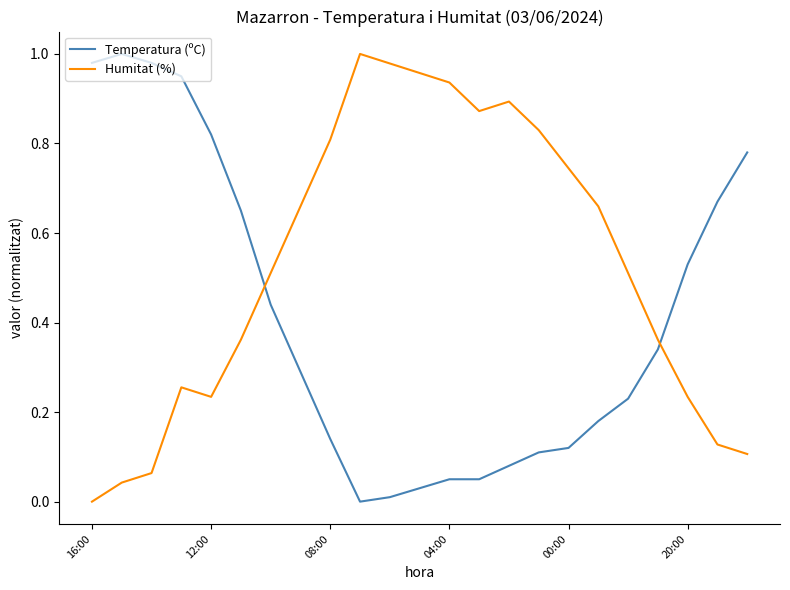

How many intersections are there between Temperatura (ºC) and Humitat (%)?

2